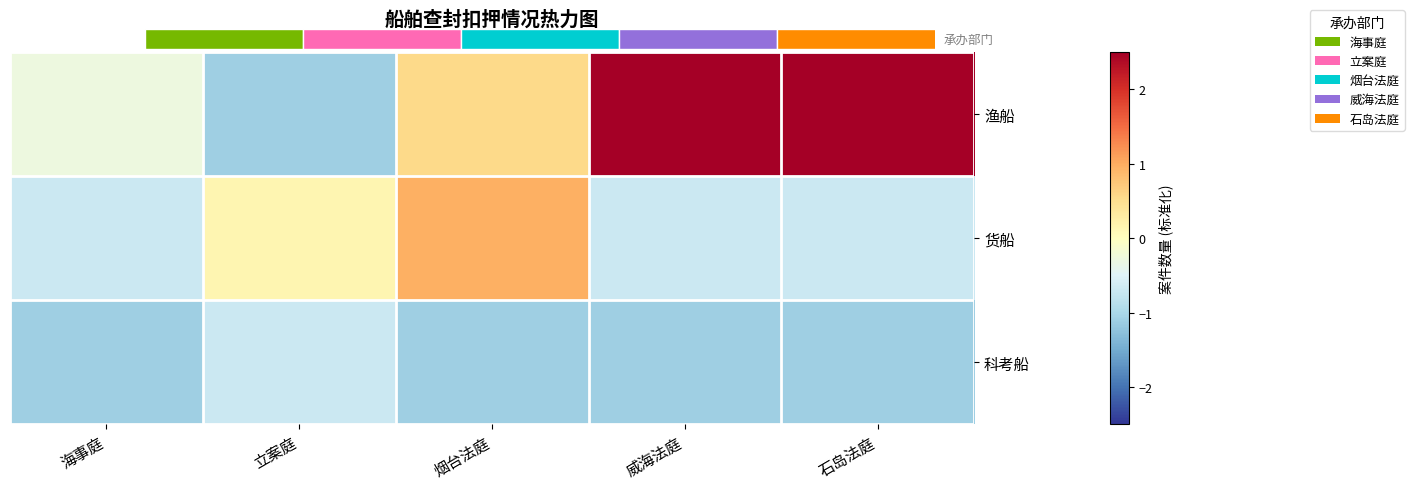

Where does the 渔船 series first go above 0?

烟台法庭